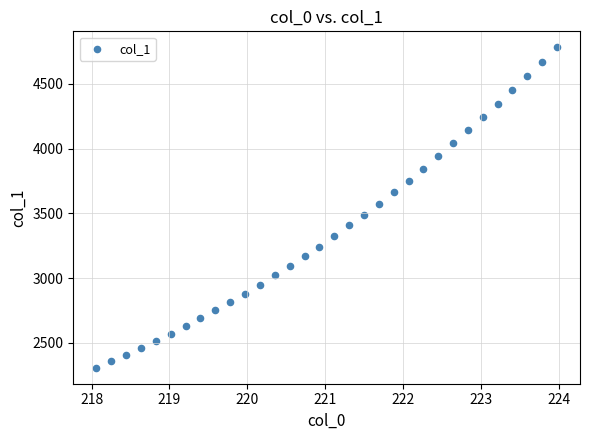

What is the range of Y values (max minus min)?

2475.2